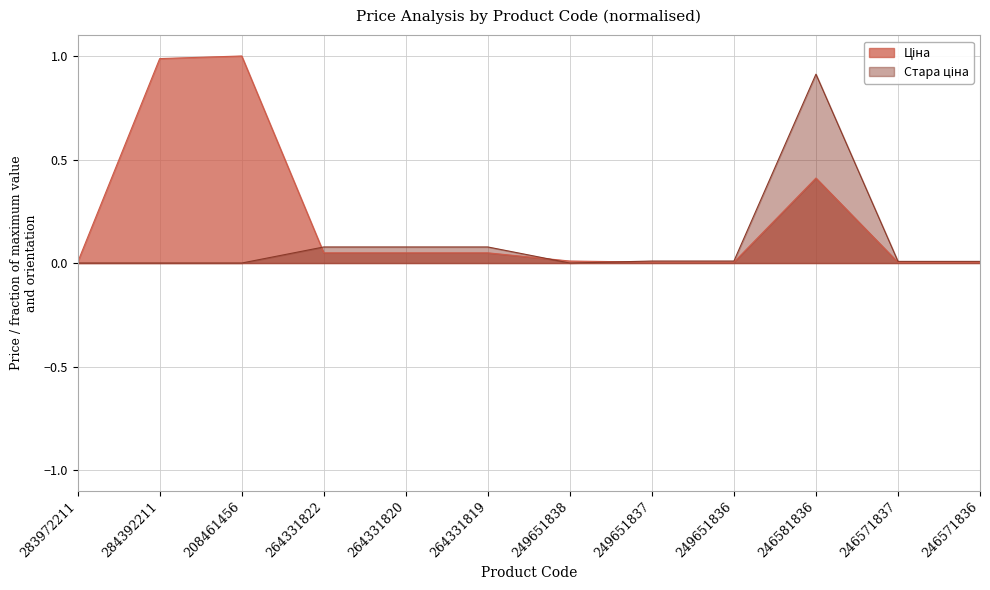

Which category has the highest value in the Стара ціна series?

246581836